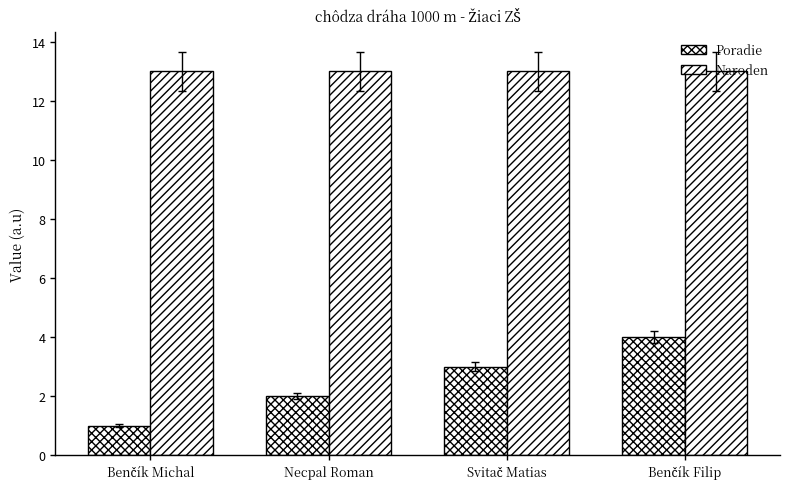

How many data points does each series have?

4